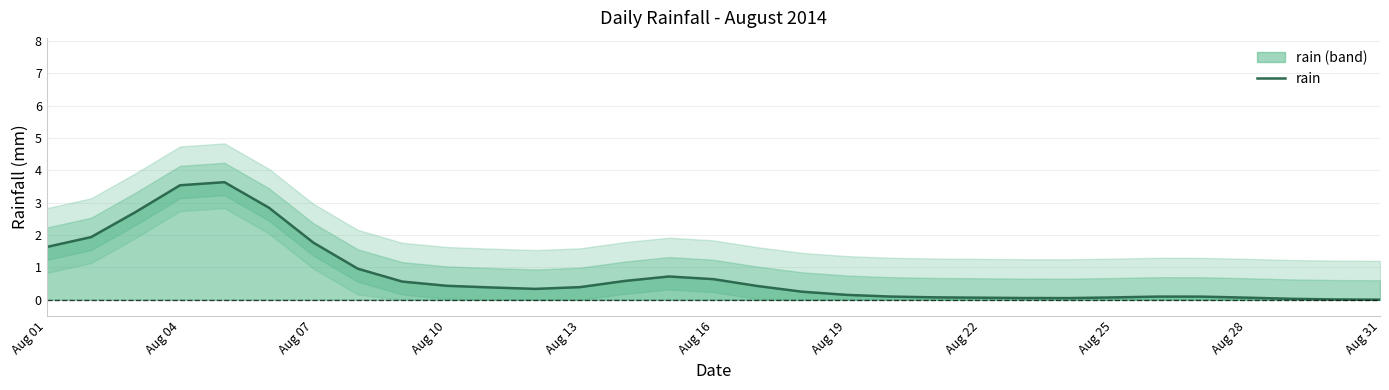

True or false: rain has a value of 3.5 at Aug 04.

True